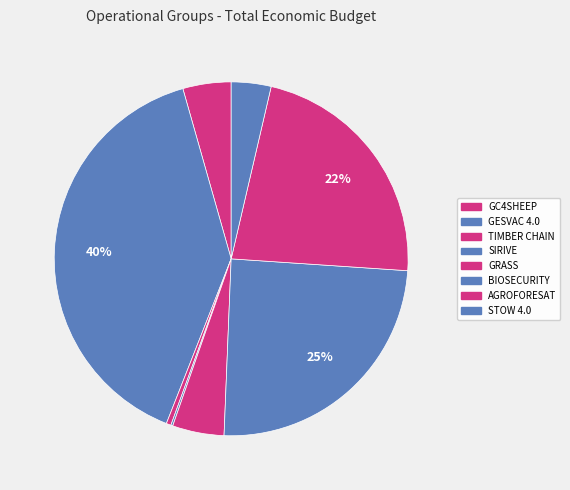

Between GESVAC 4.0 and GC4SHEEP, which is larger?

GESVAC 4.0